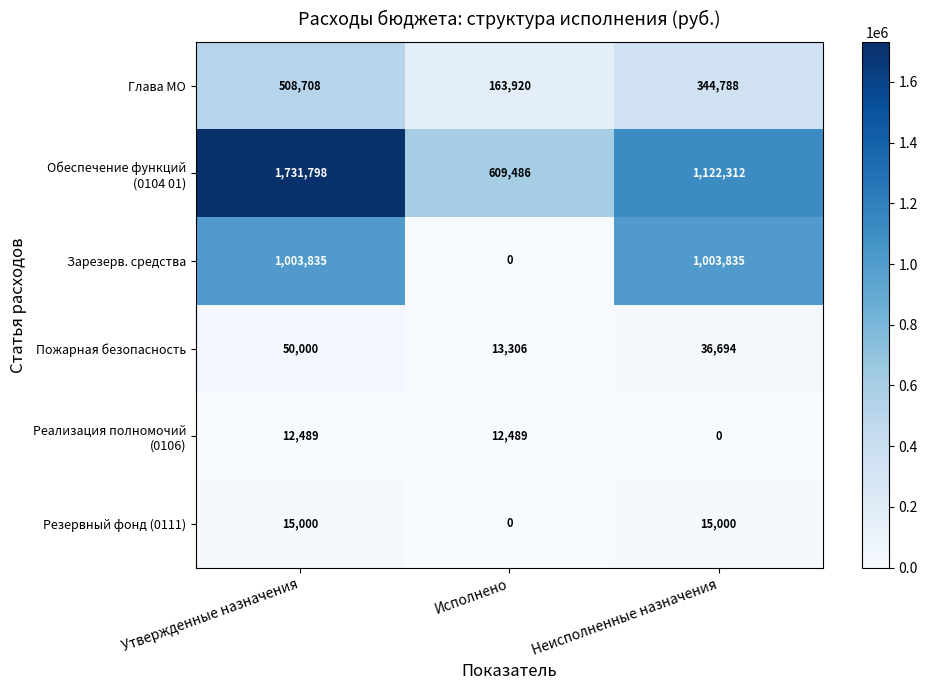

What is the total value across all series at Утвержденные назначения?

3321830